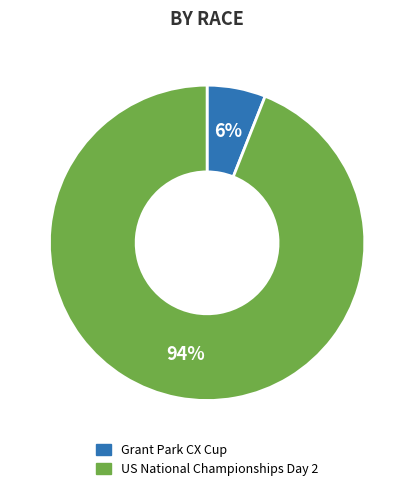

What percentage is the US National Championships Day 2 slice, to the nearest percent?

94%